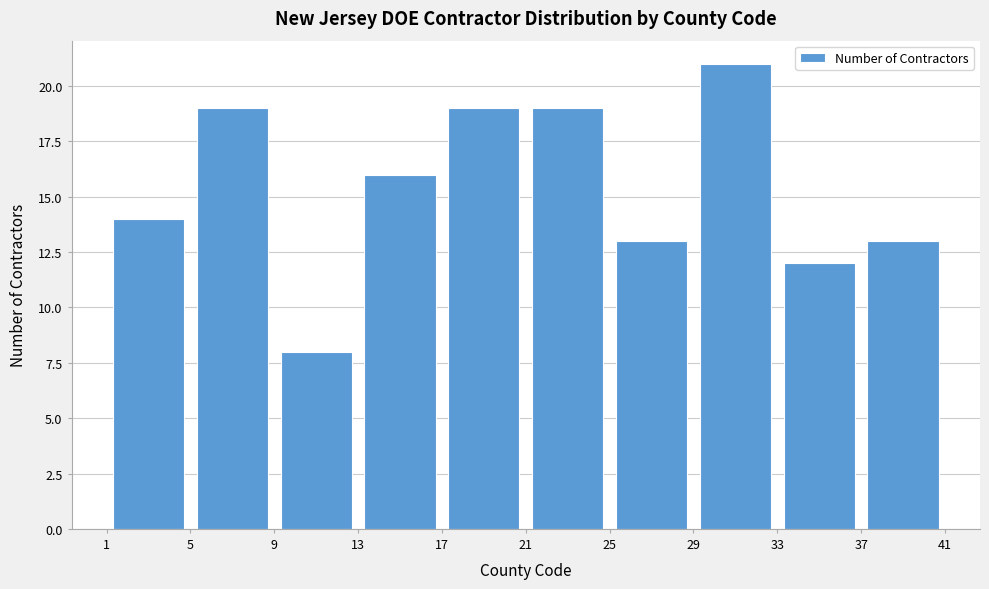

Reading left to right, transcribe this chart: for each bar, give the range it covers on the x-axis and its height. The values are not printed on the chart, so give them approximately, as read against the axis.

1 to 5: 14
5 to 9: 19
9 to 13: 8
13 to 17: 16
17 to 21: 19
21 to 25: 19
25 to 29: 13
29 to 33: 21
33 to 37: 12
37 to 41: 13